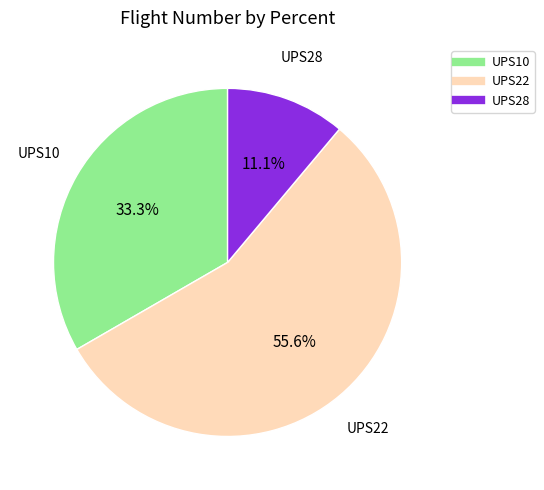

What percentage is the UPS28 slice, to the nearest percent?

11%